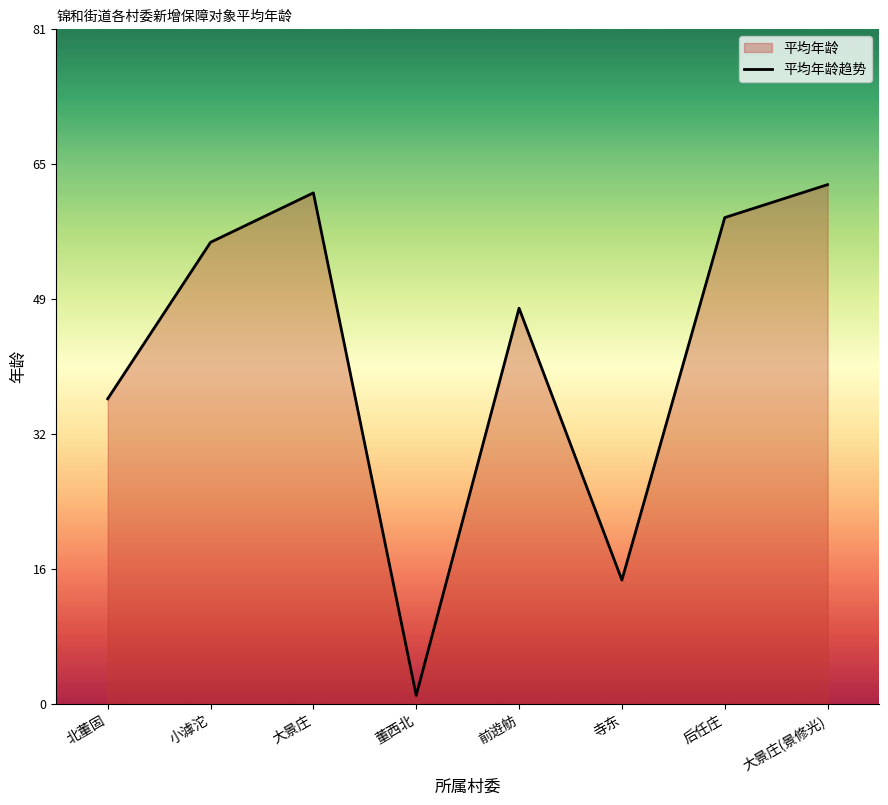

Reading left to right, what are all the values shown in this chart?

37	56	62	1	48	15	59	63